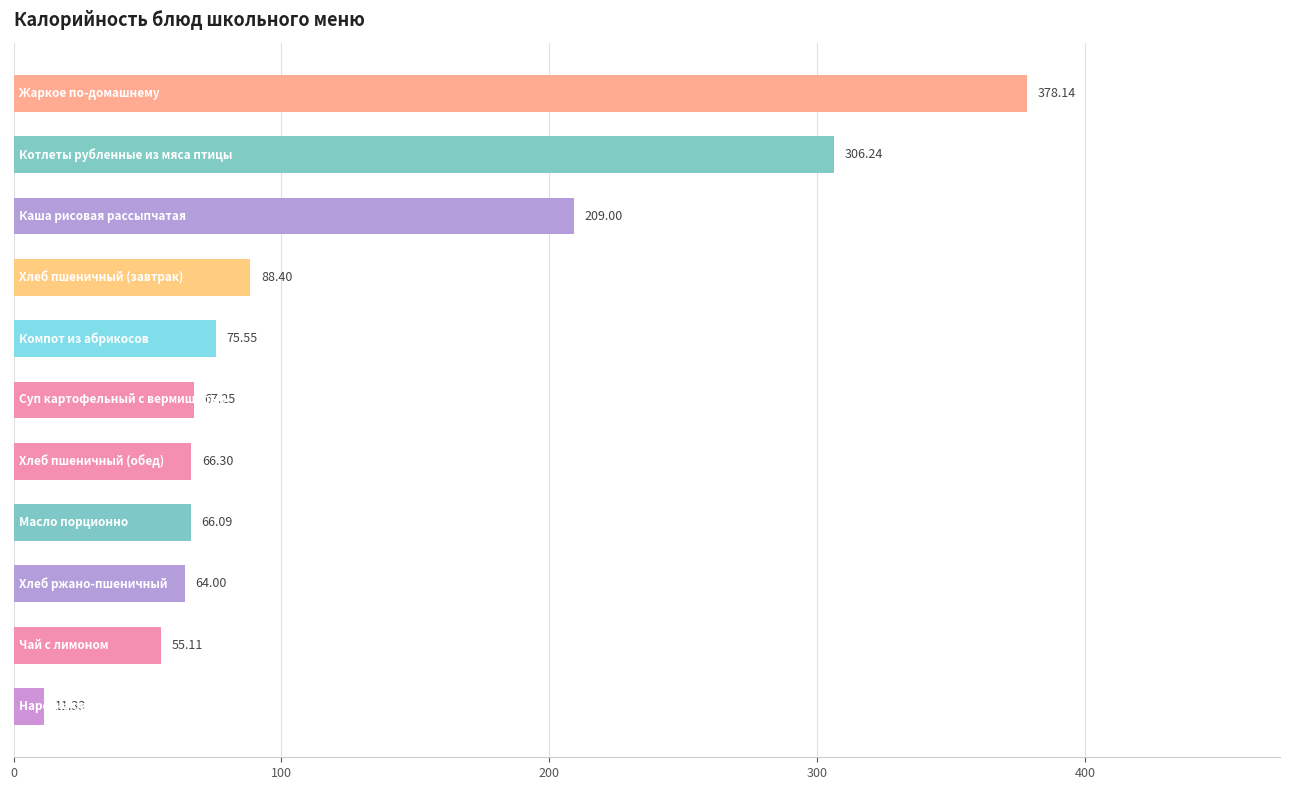

Count the number of values greater than 67.

6